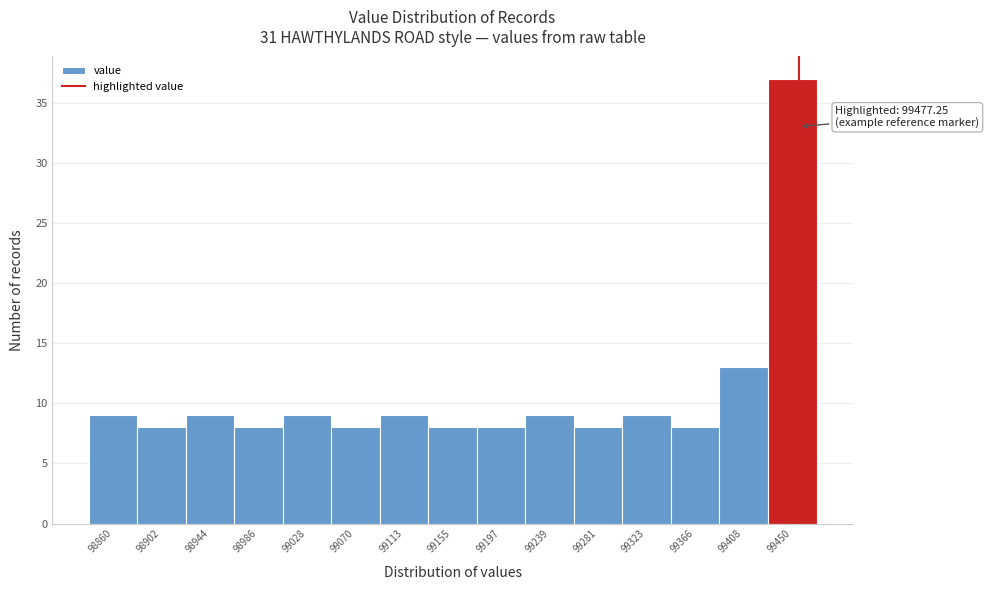

Reading right to left, list all the values displayed in this chart.

99450=37	99408=13	99366=8	99323=9	99281=8	99239=9	99197=8	99155=8	99113=9	99070=8	99028=9	98986=8	98944=9	98902=8	98860=9